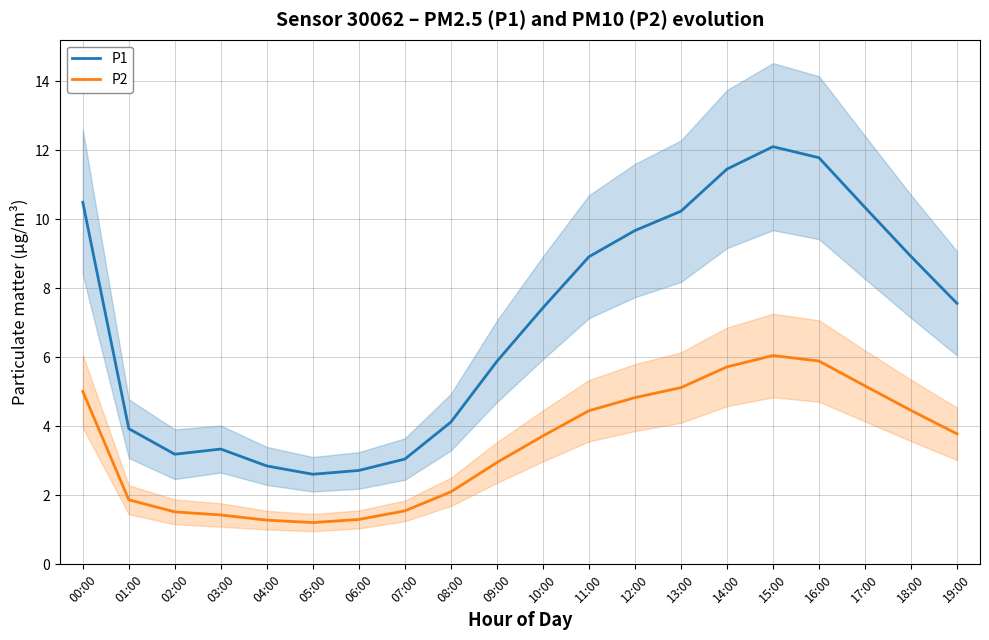

Is it true that P1 equals 3.2 at 02:00?

True